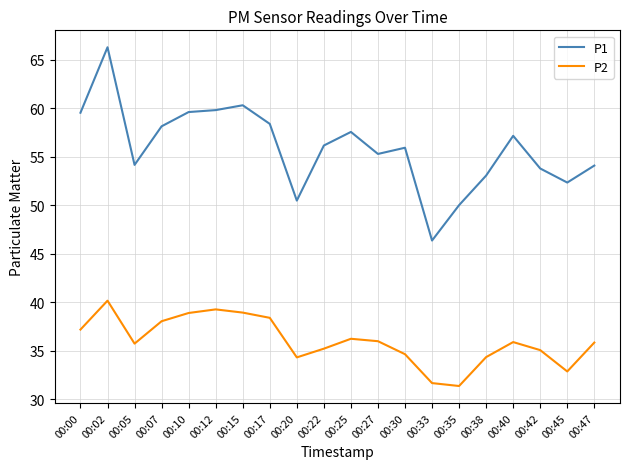

How many lines are shown in the chart?

2